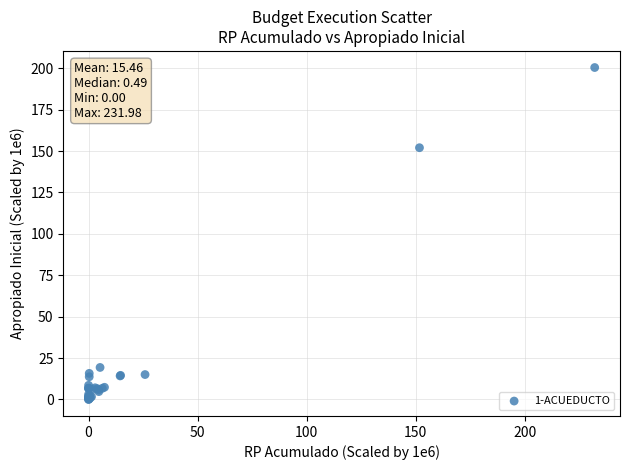

What Y value in the scatter plot is closest to 100?

152.0